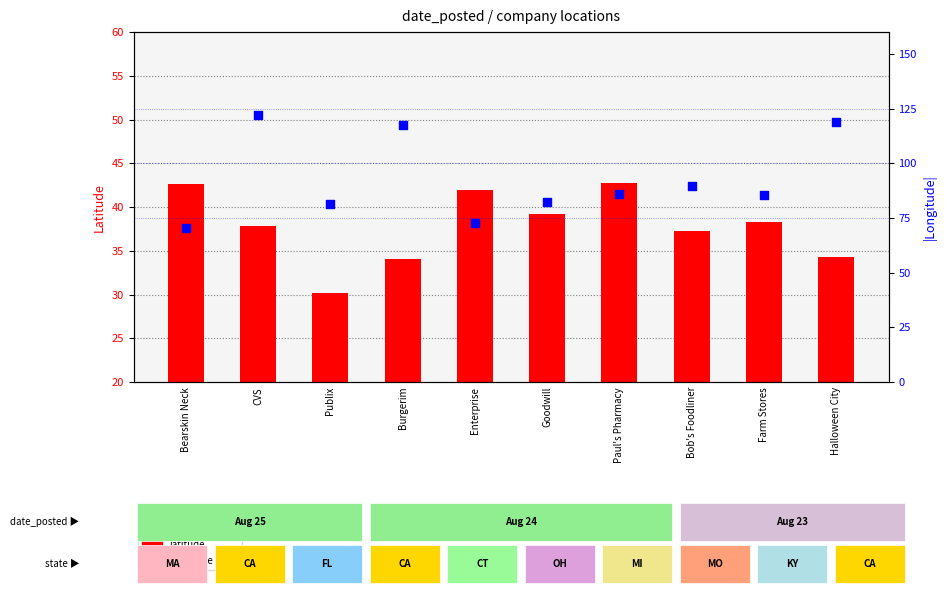

Which series contains the highest Y value?

longitude (abs)